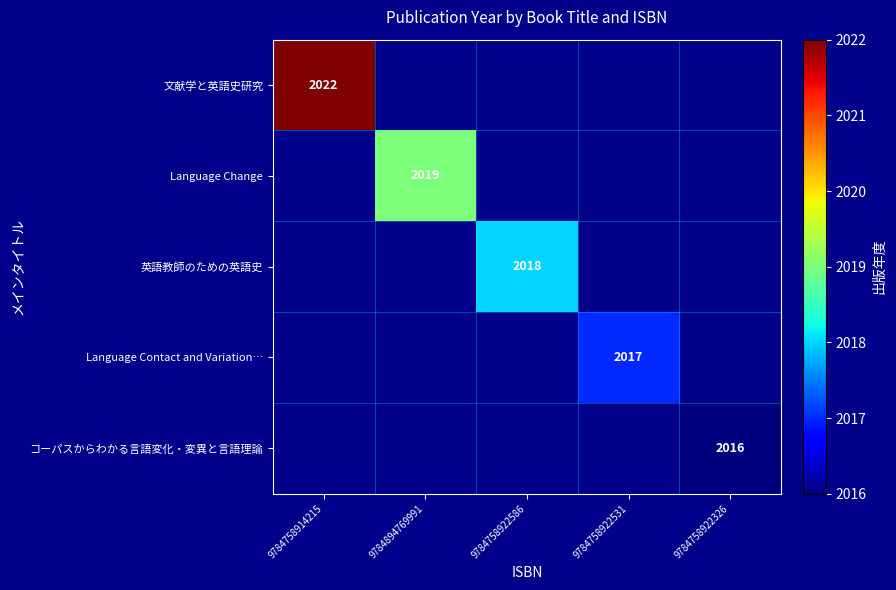

True or false: コーパスからわかる言語変化・変異と言語理論 has a value of 890 at 9784758922326.

False